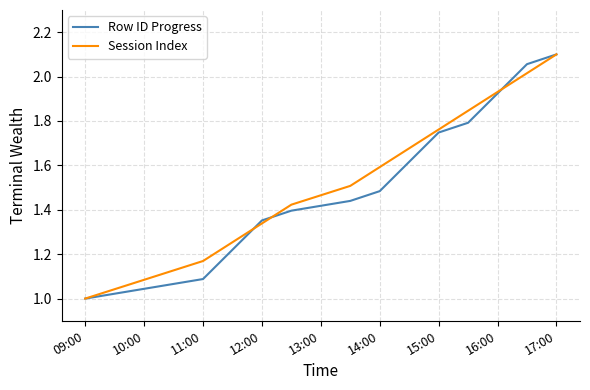

What is the maximum value shown in the chart?

2.1